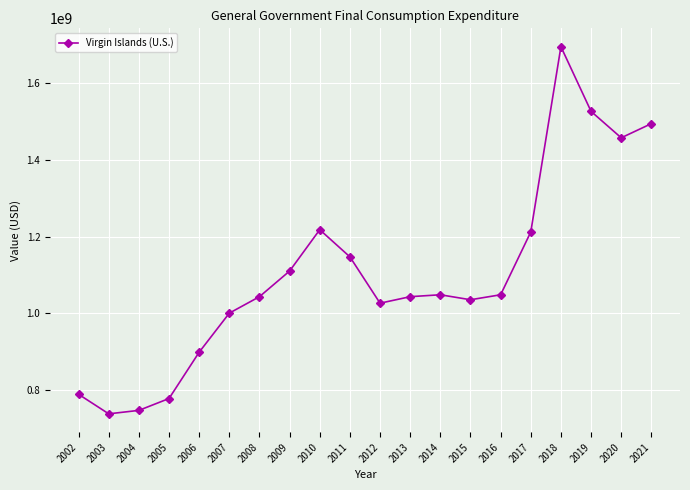

Between 2002 and 2006, which is larger?

2006